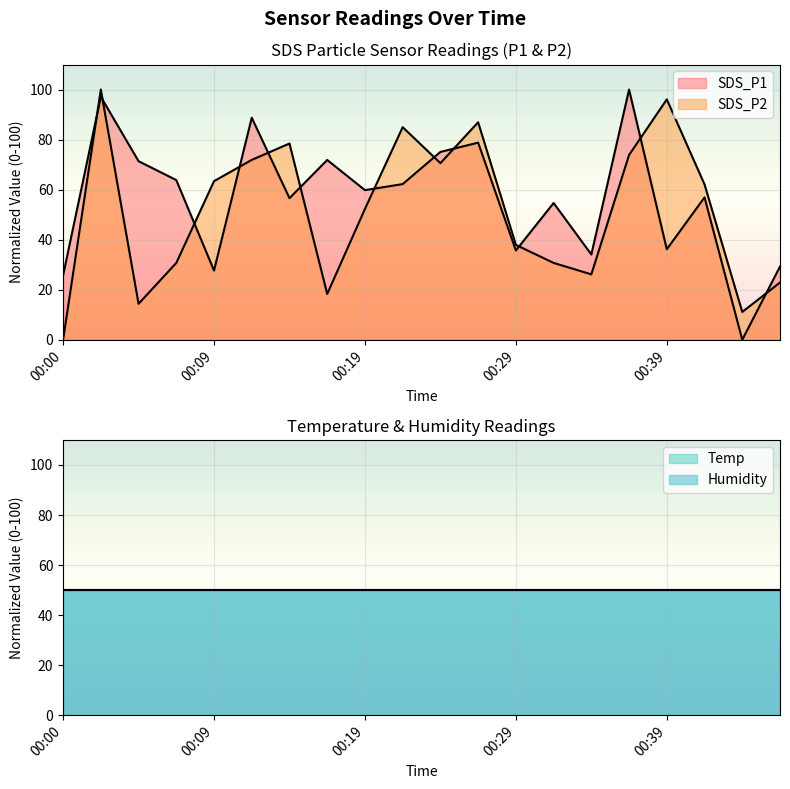

True or false: SDS_P2 has a value of 14.5 at 00:31.

False